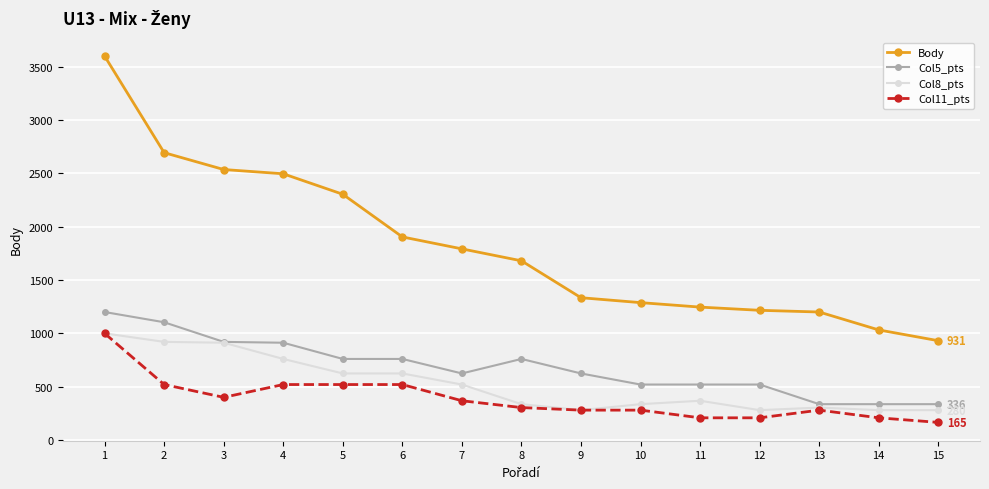

What is the difference between the maximum and minimum values in the Body series?

2669